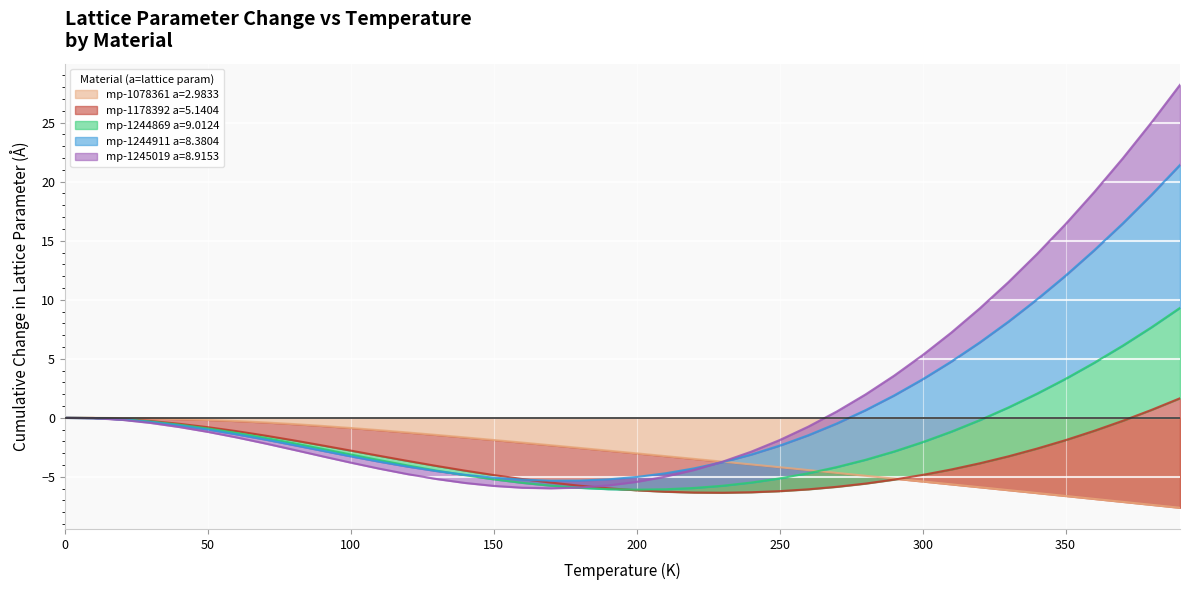

At which category does the chart reach its minimum across all series?

390